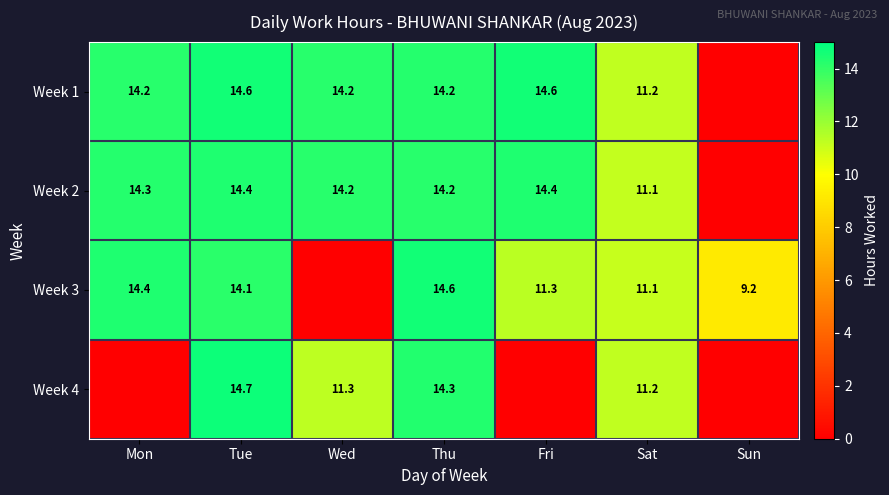

What is the sum of the Week 2 values at Wed and Sat?

25.3